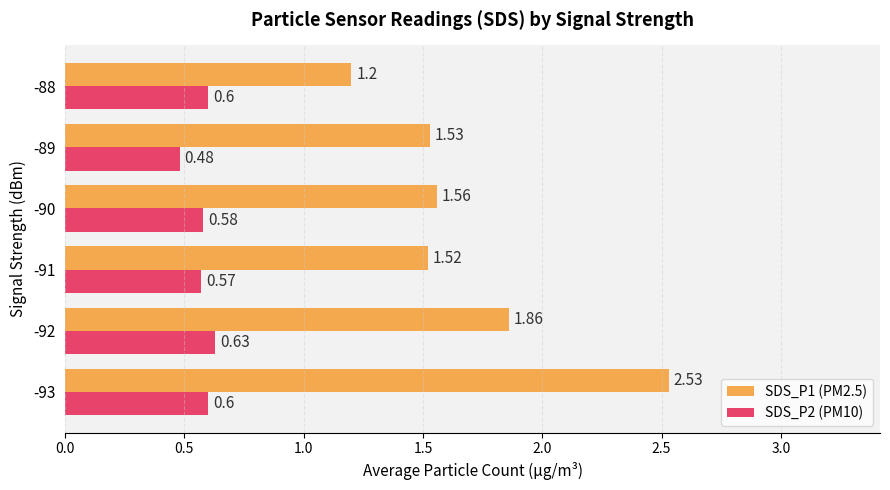

What is the difference between the maximum and second lowest values in the SDS_P2 (PM10) series?

0.1